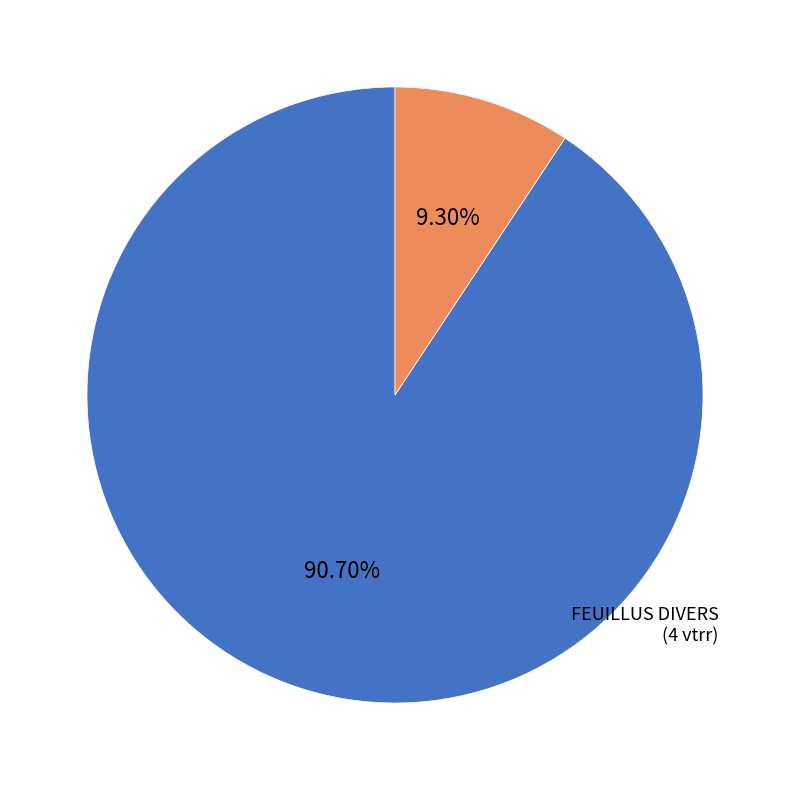

Does any single category account for the majority?

Yes